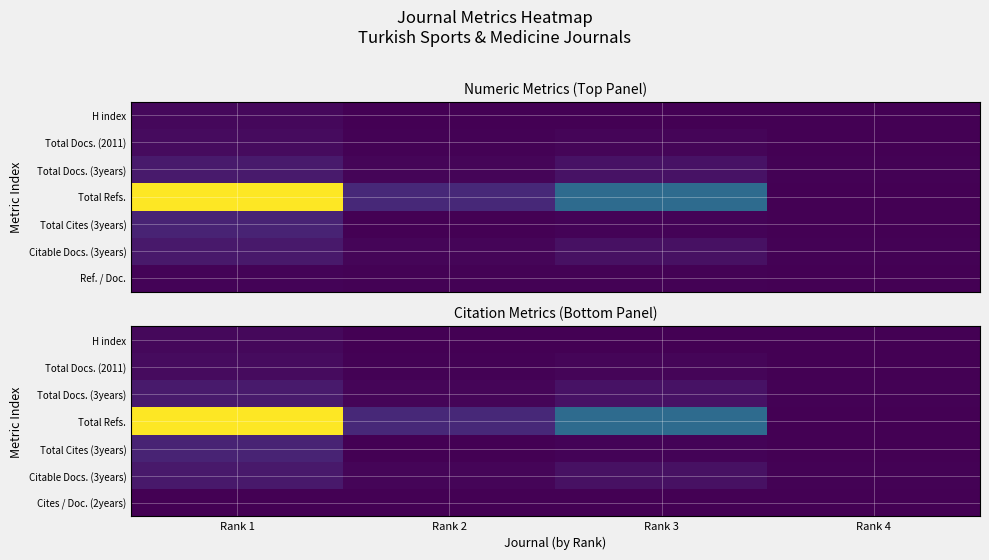

Which series has the largest range (max minus min)?

Total Refs.